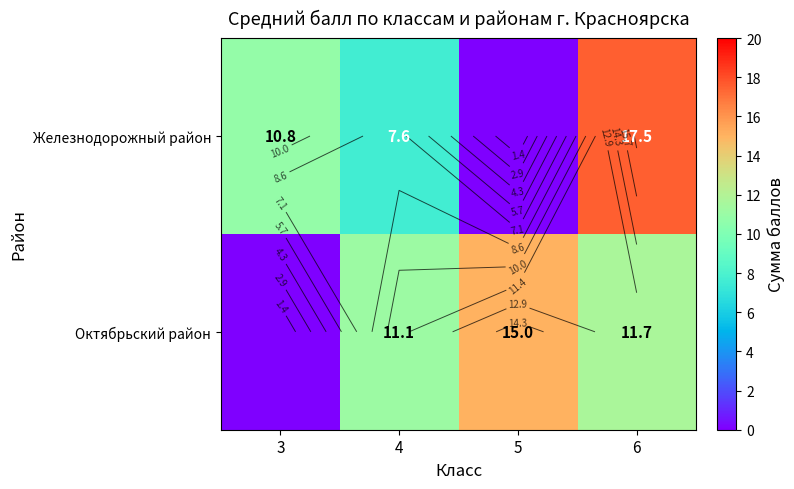

At which category is the sum across all series the highest?

6